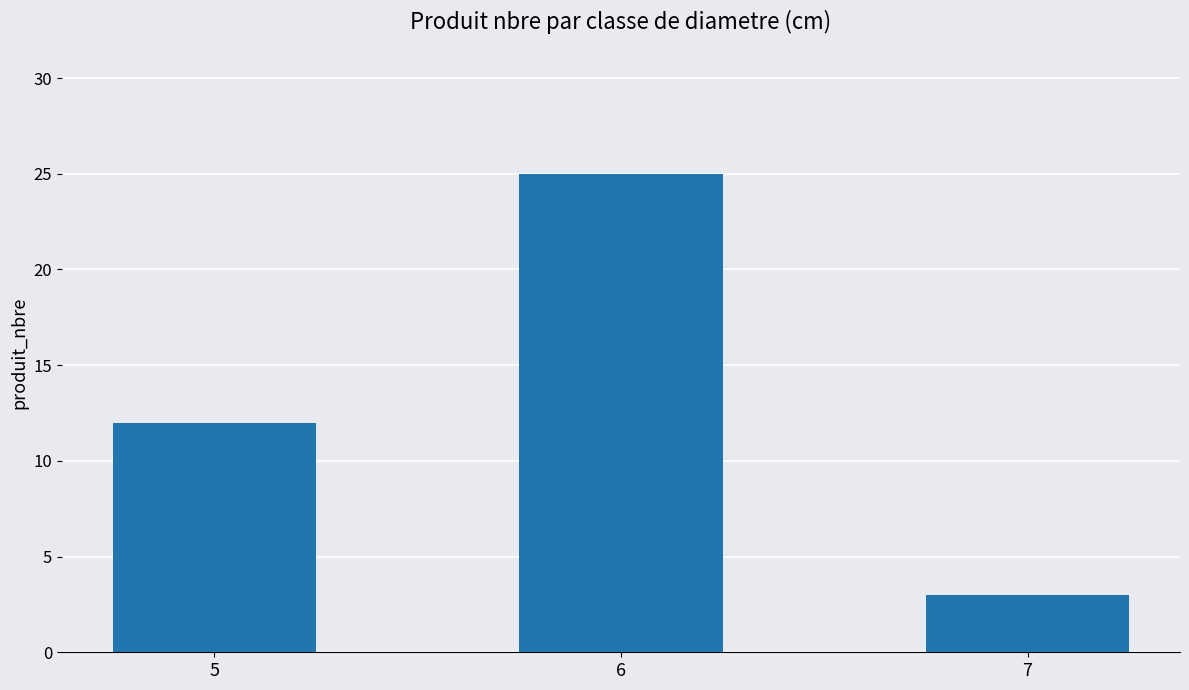

Reading left to right, transcribe all the data shown in this chart.

5=12	6=25	7=3